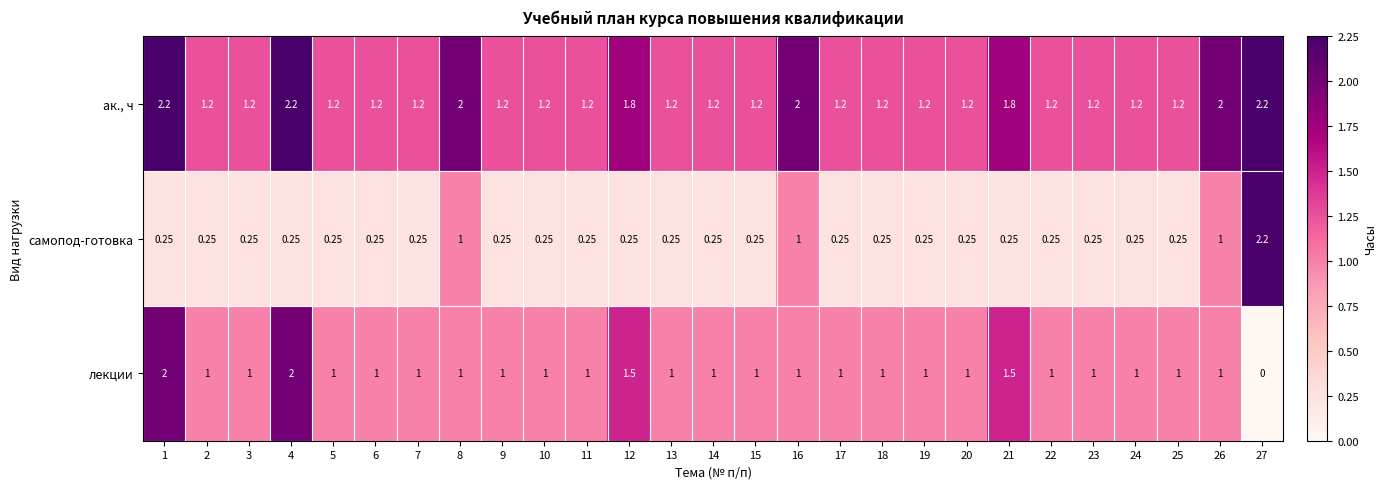

Which series has the widest spread of values?

лекции